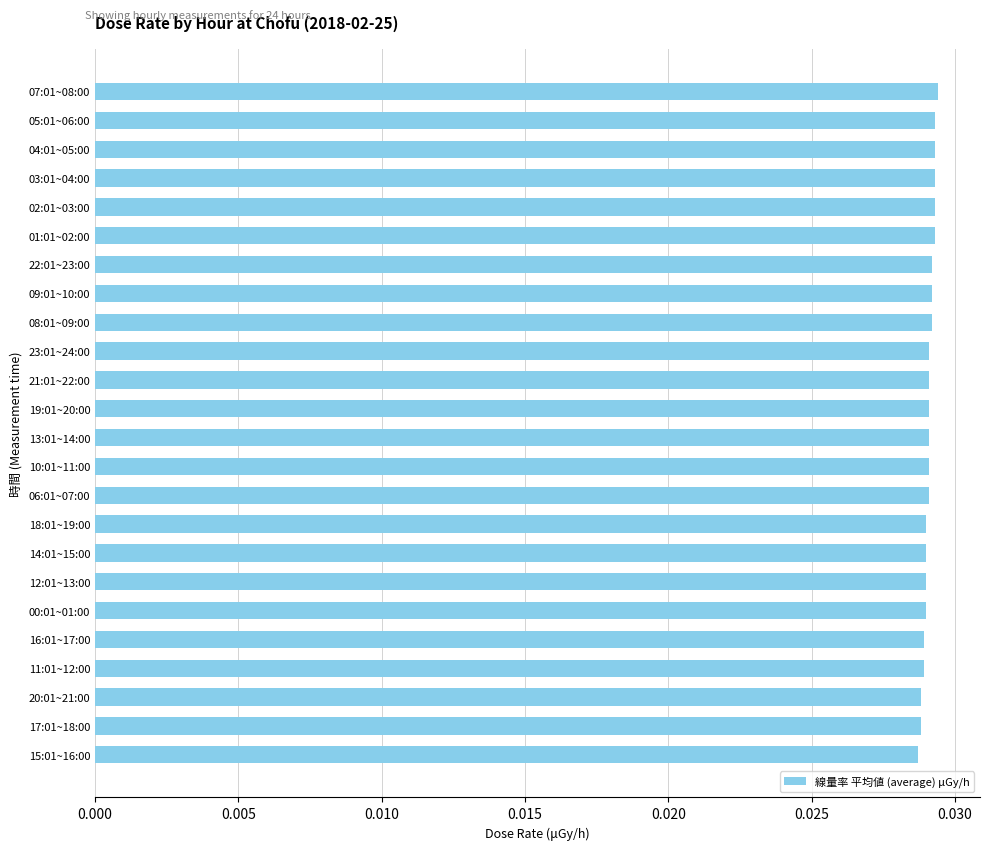

What is the sum of all values?

0.7